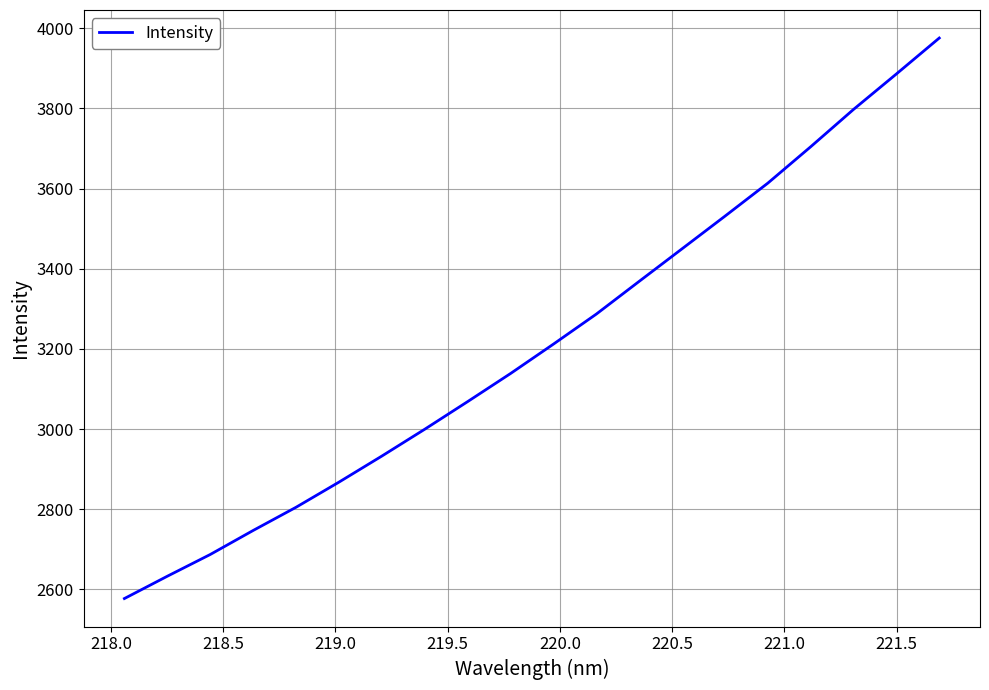

What is the greatest value displayed?

3975.7